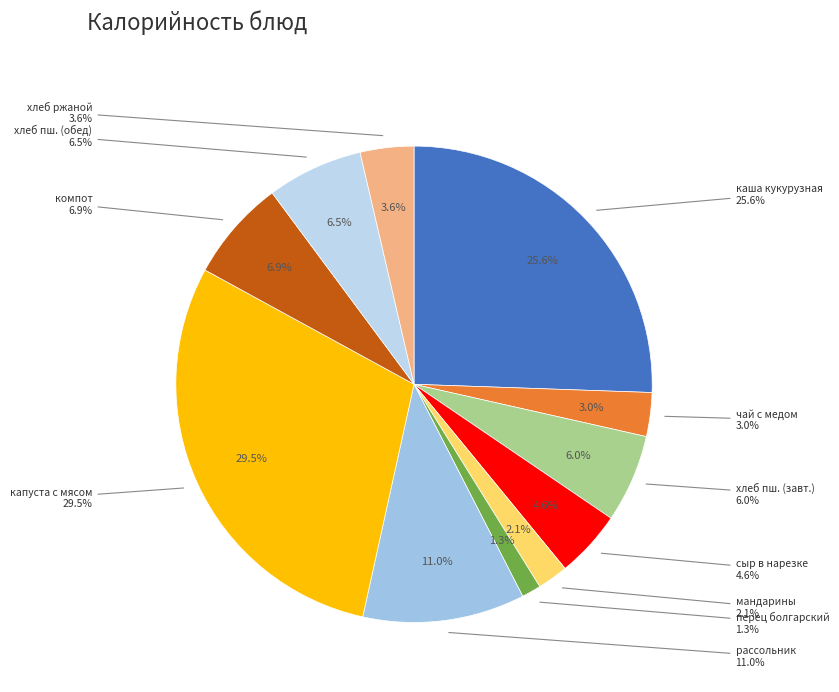

Do чай со смородиной и медом and каша вязкая молочна кукурузная together represent more than half of the pie?

No